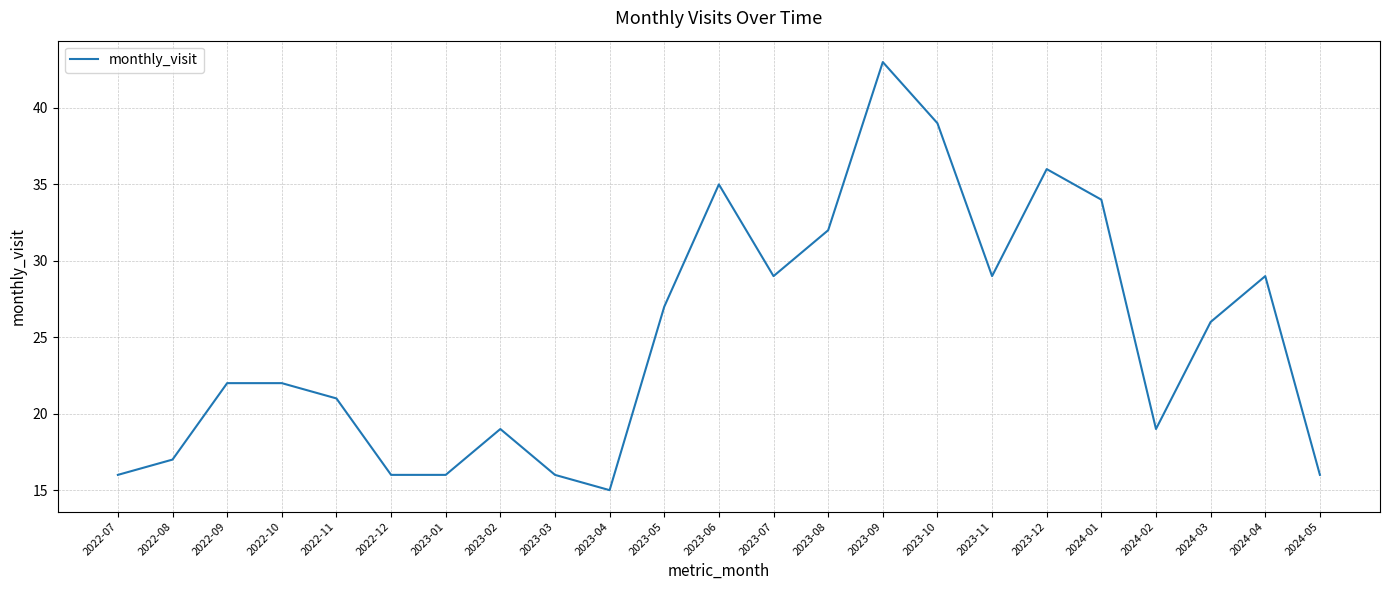

How many lines are shown in the chart?

1